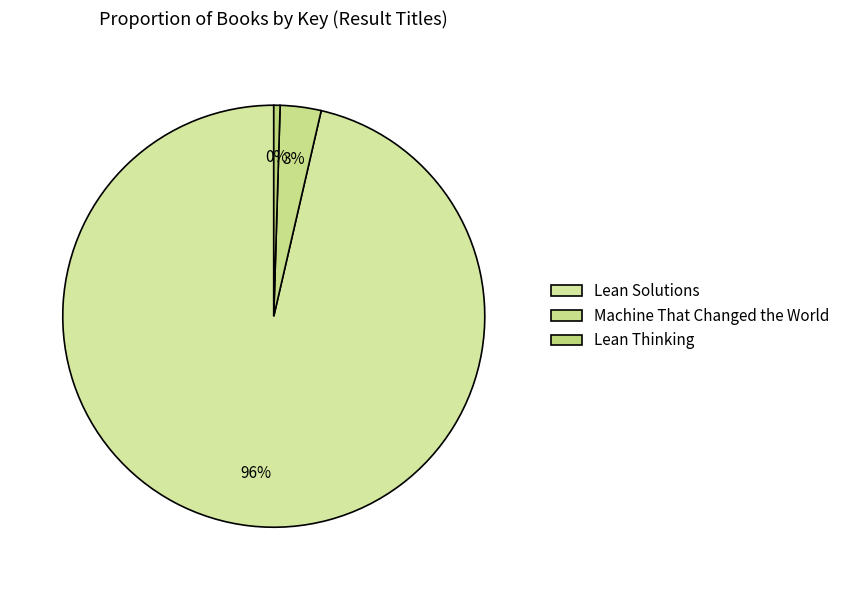

What is the total percentage of Lean Thinking and Lean Solutions?

96.9%